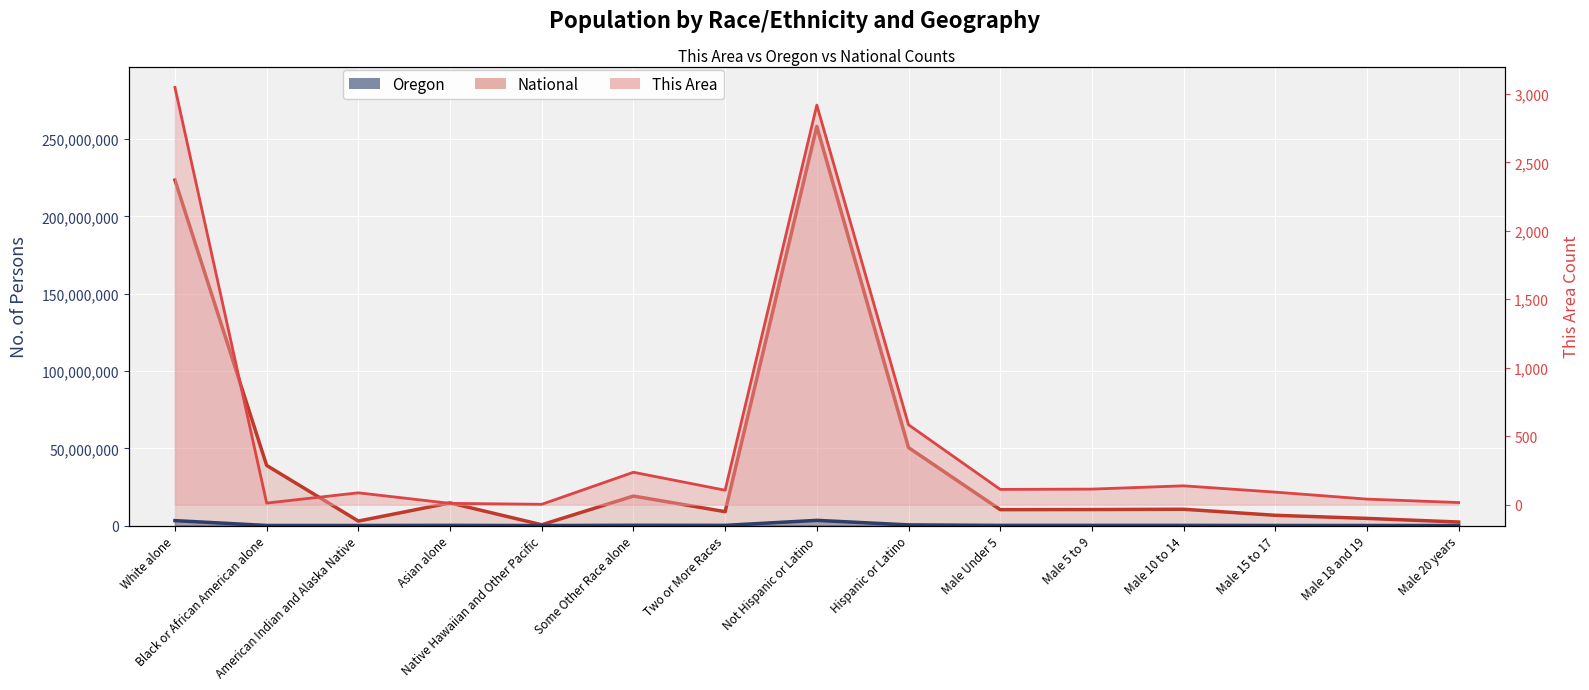

What position from the left is Male 5 to 9?

11